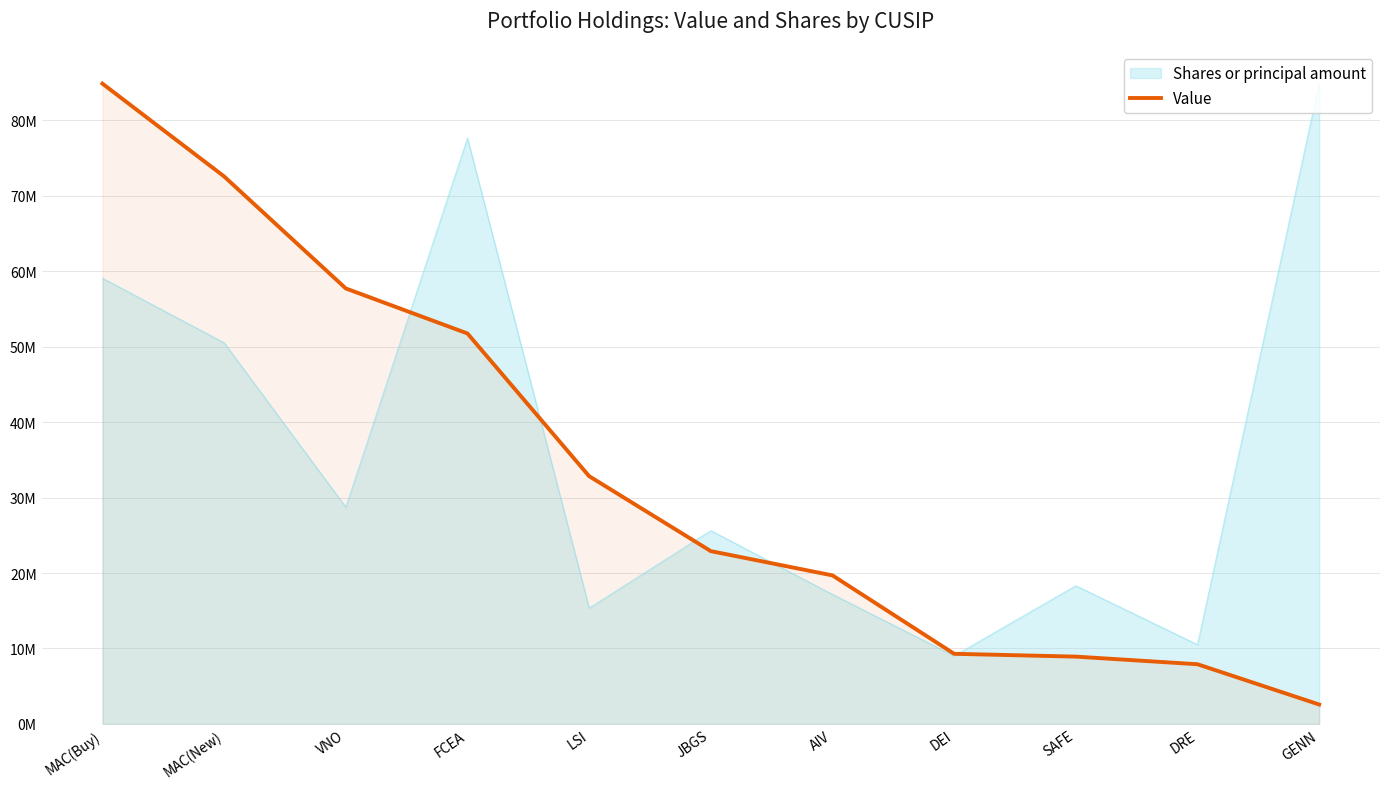

Which label corresponds to the largest value in the chart?

MAC(Buy)